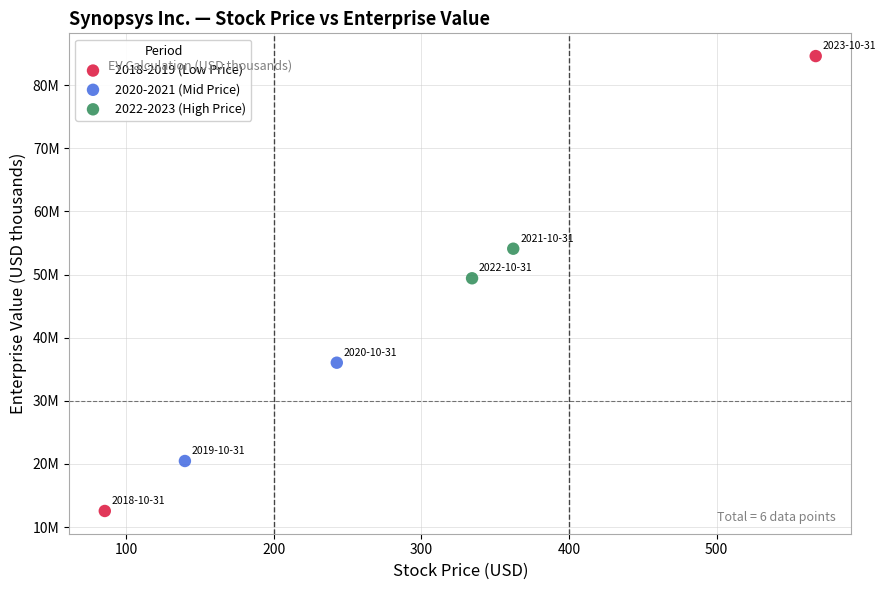

What are all the series names shown in the legend?

2018-2019 (Low Price), 2020-2021 (Mid Price), 2022-2023 (High Price)